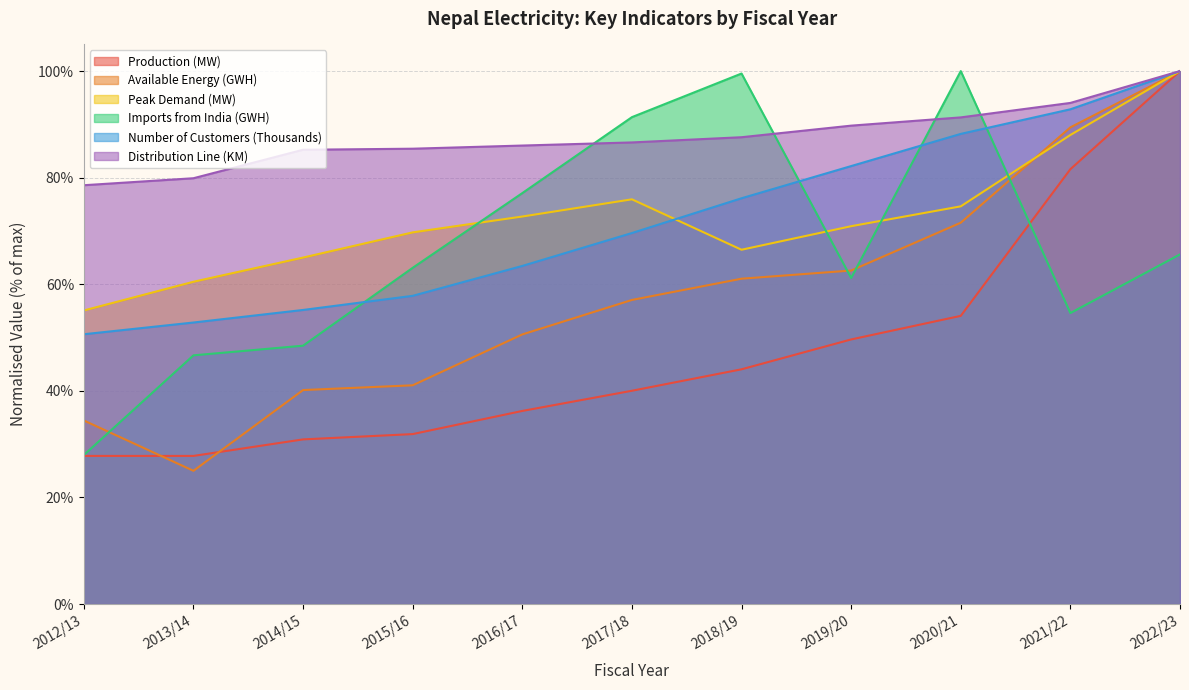

Reading left to right, transcribe all the data shown in this chart.

Production (MW): 0.3	0.3	0.3	0.3	0.4	0.4	0.4	0.5	0.5	0.8	1.0
Available Energy (GWH): 0.3	0.2	0.4	0.4	0.5	0.6	0.6	0.6	0.7	0.9	1.0
Peak Demand (MW): 0.6	0.6	0.7	0.7	0.7	0.8	0.7	0.7	0.7	0.9	1.0
Imports from India (GWH): 0.3	0.5	0.5	0.6	0.8	0.9	1.0	0.6	1.0	0.5	0.7
Number of Customers (Thousands): 0.5	0.5	0.6	0.6	0.6	0.7	0.8	0.8	0.9	0.9	1.0
Distribution Line (KM): 0.8	0.8	0.9	0.9	0.9	0.9	0.9	0.9	0.9	0.9	1.0